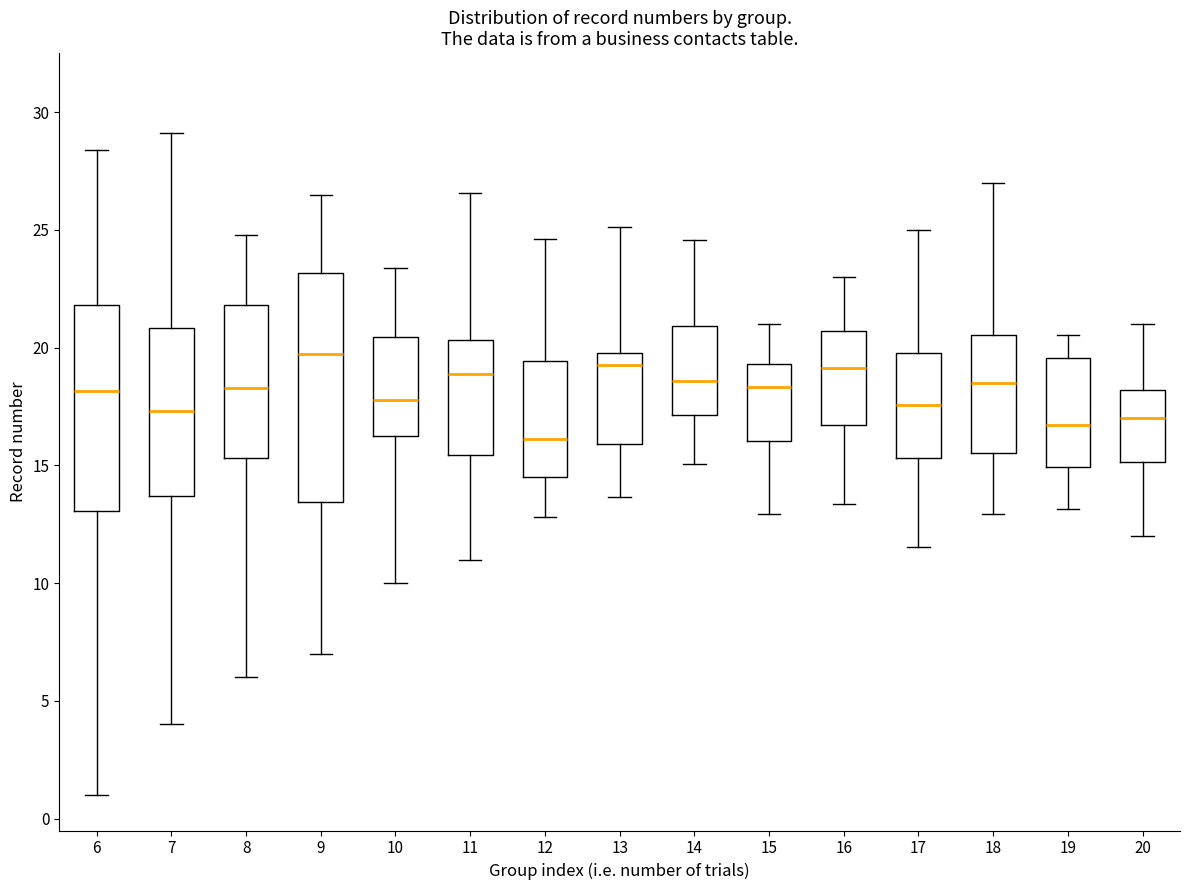

Comparing the boxes themselves (not the whiskers), which one is the tallest?

9